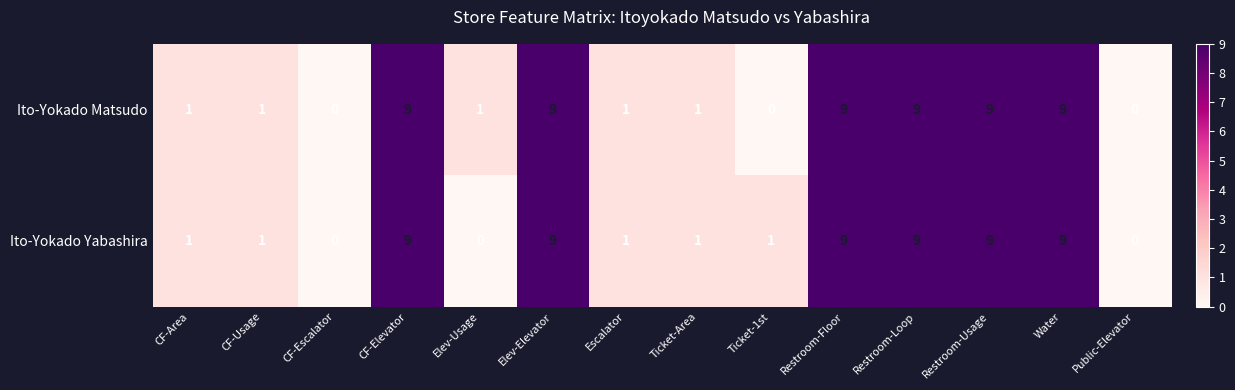

What is the average value of the Ito-Yokado Matsudo series?

4